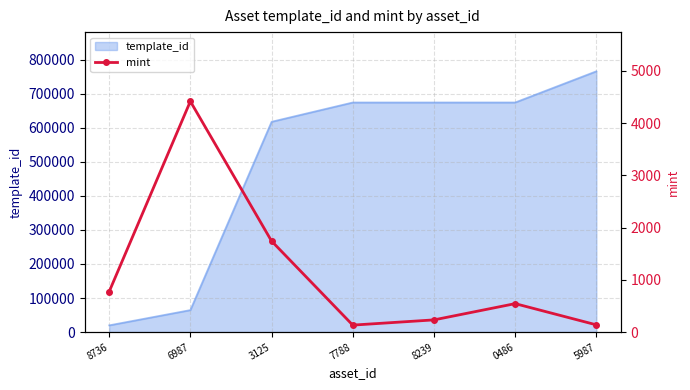

What is the lowest value of the template_id series?

19842